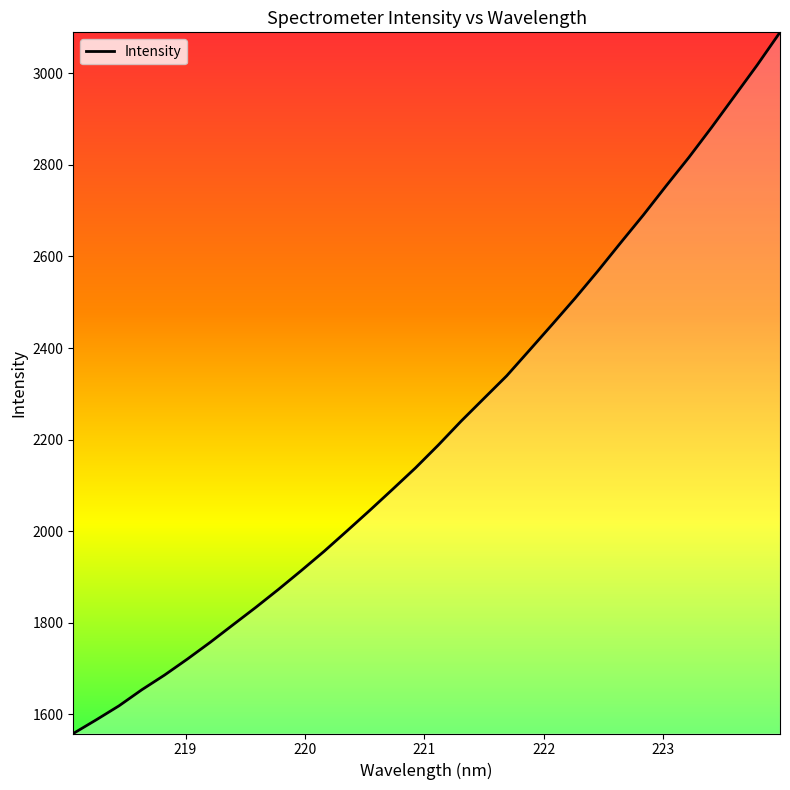

What is the maximum value shown in the chart?

3089.5